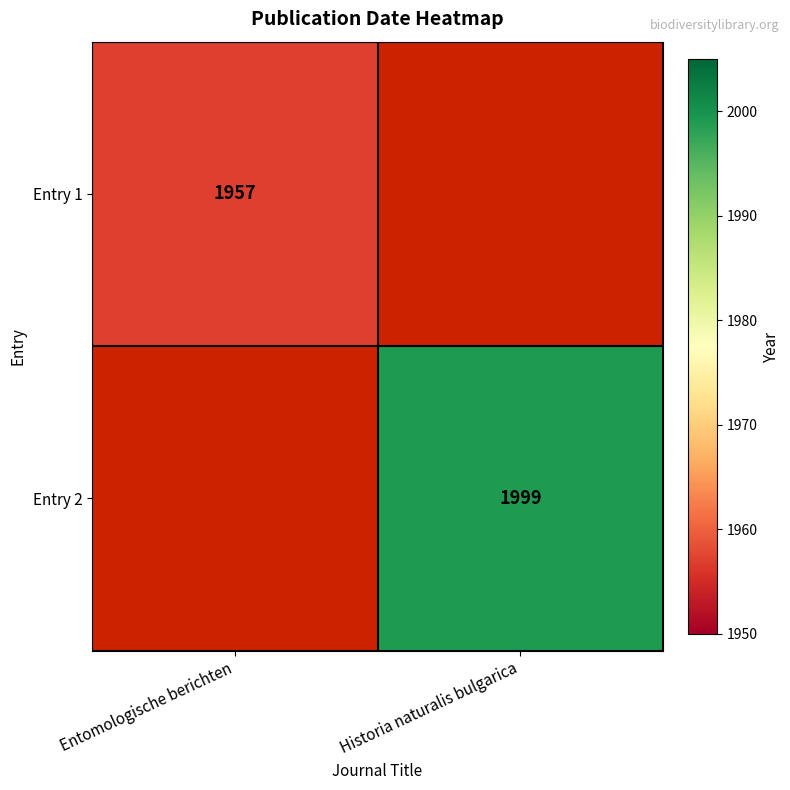

True or false: Entry 1 has a value of 1204 at Entomologische berichten.

False